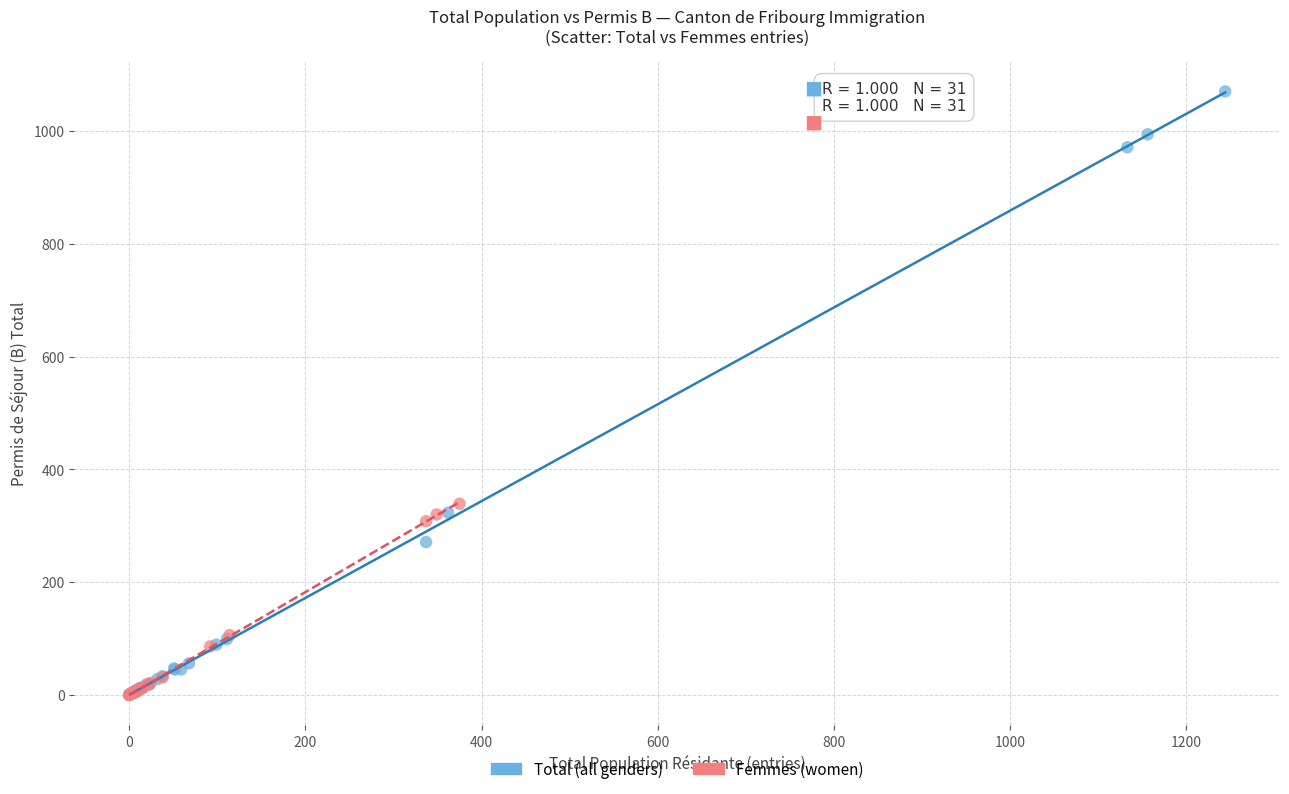

Which series has the widest spread of Y values?

Total (all genders)